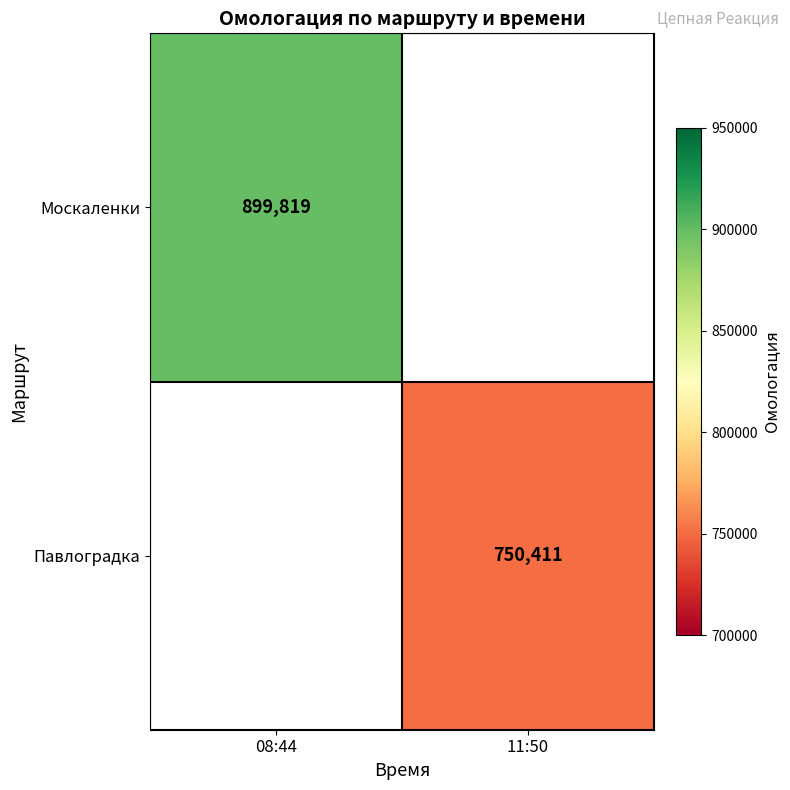

Which category has the lowest value across all series?

11:50